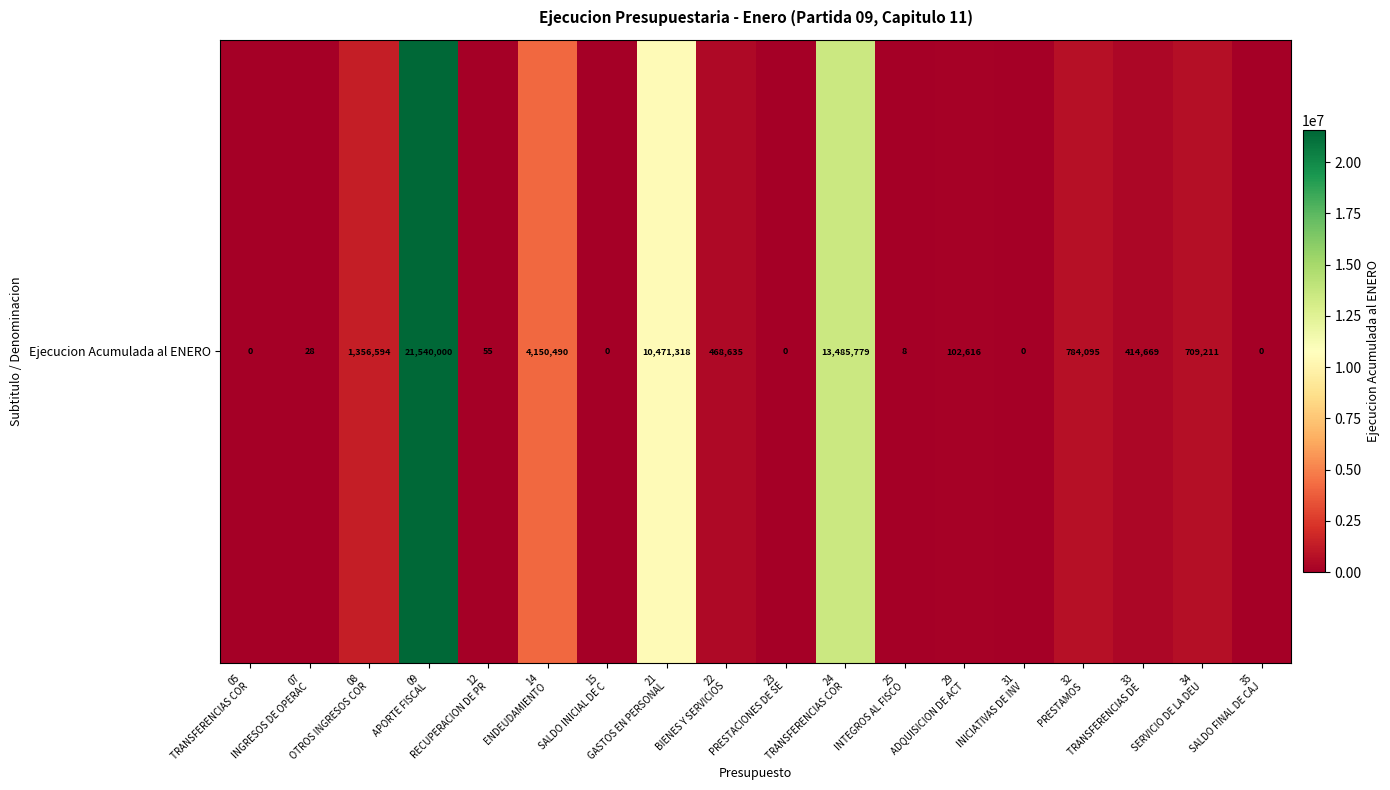

Rank the categories by value from lowest to highest.

05
TRANSFERENCIAS COR, 15
SALDO INICIAL DE C, 23
PRESTACIONES DE SE, 31
INICIATIVAS DE INV, 35
SALDO FINAL DE CAJ, 25
INTEGROS AL FISCO, 07
INGRESOS DE OPERAC, 12
RECUPERACION DE PR, 29
ADQUISICION DE ACT, 33
TRANSFERENCIAS DE , 22
BIENES Y SERVICIOS, 34
SERVICIO DE LA DEU, 32
PRESTAMOS, 08
OTROS INGRESOS COR, 14
ENDEUDAMIENTO, 21
GASTOS EN PERSONAL, 24
TRANSFERENCIAS COR, 09
APORTE FISCAL